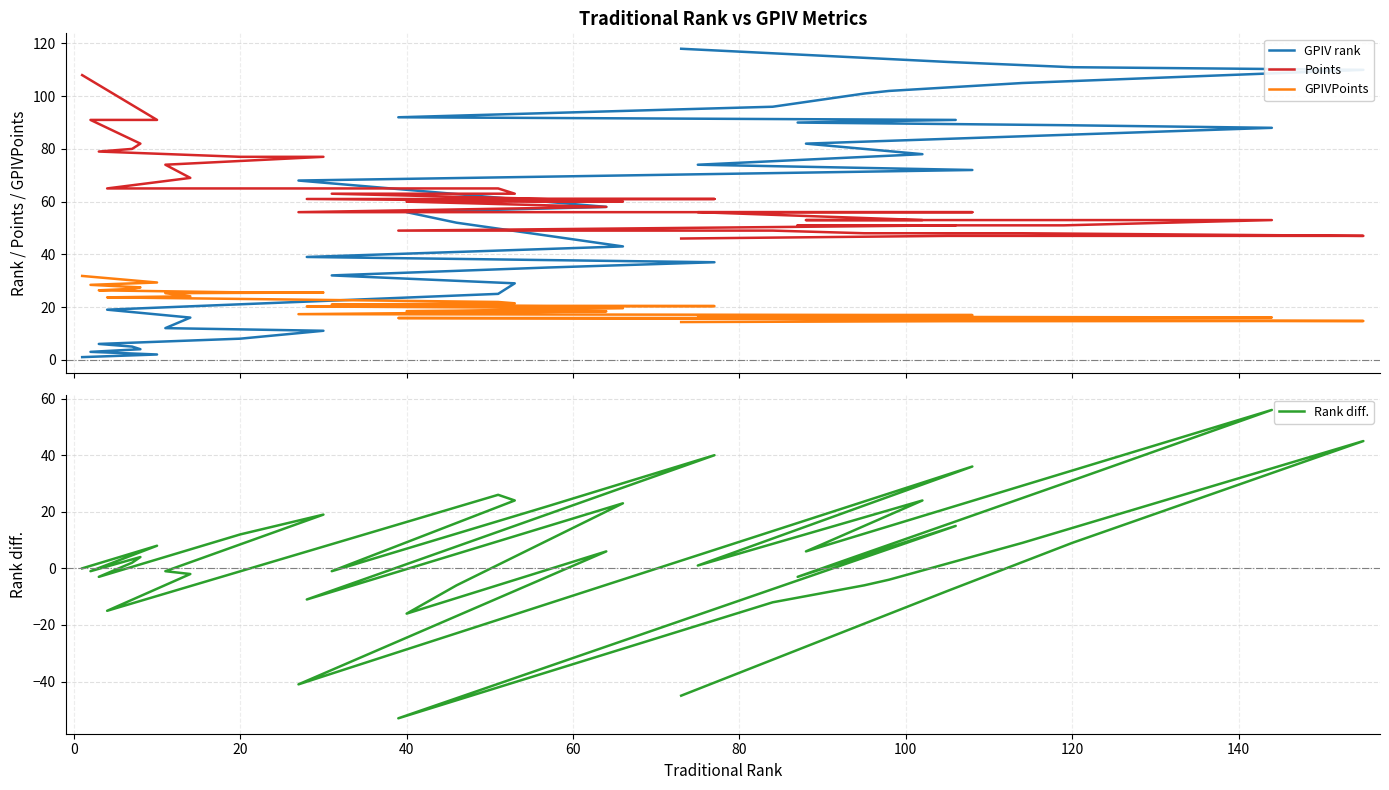

How many lines are shown in the chart?

4